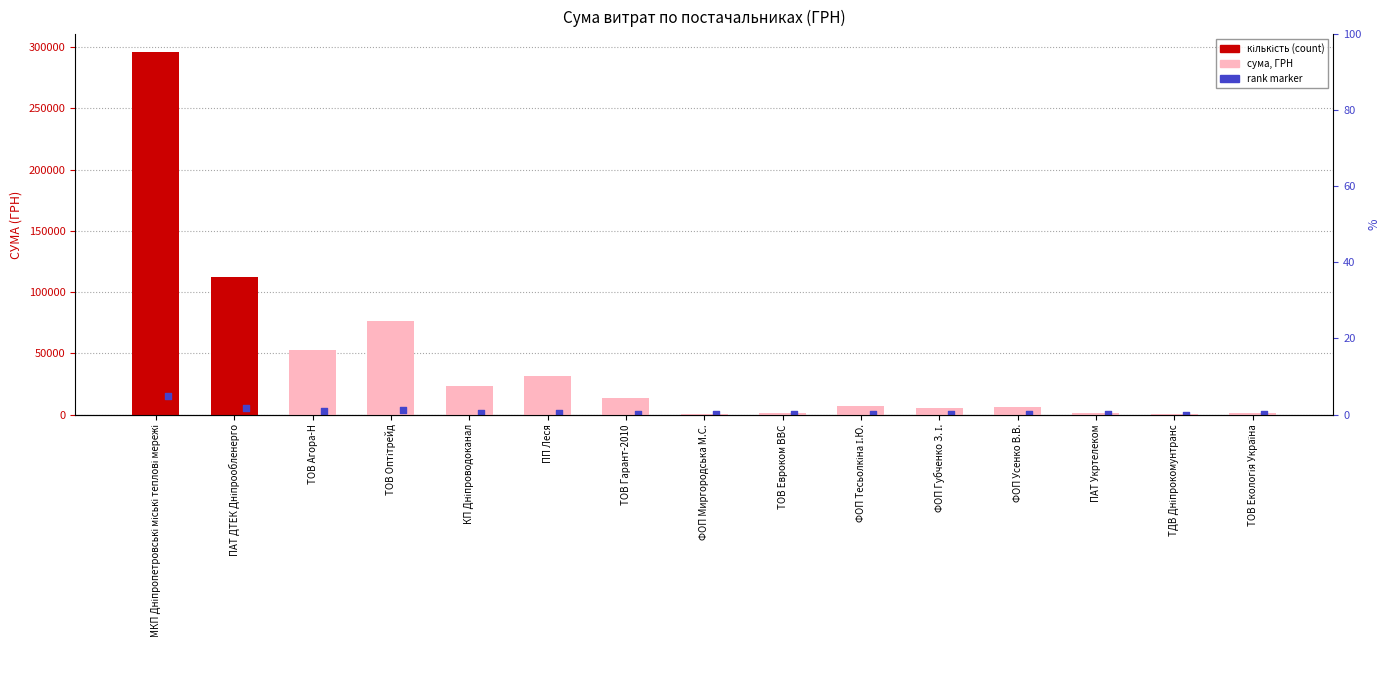

Approximately how many times larger is the value at ТОВ Евроком ВВС compared to ФОП Тесьолкіна І.Ю.?

0.2